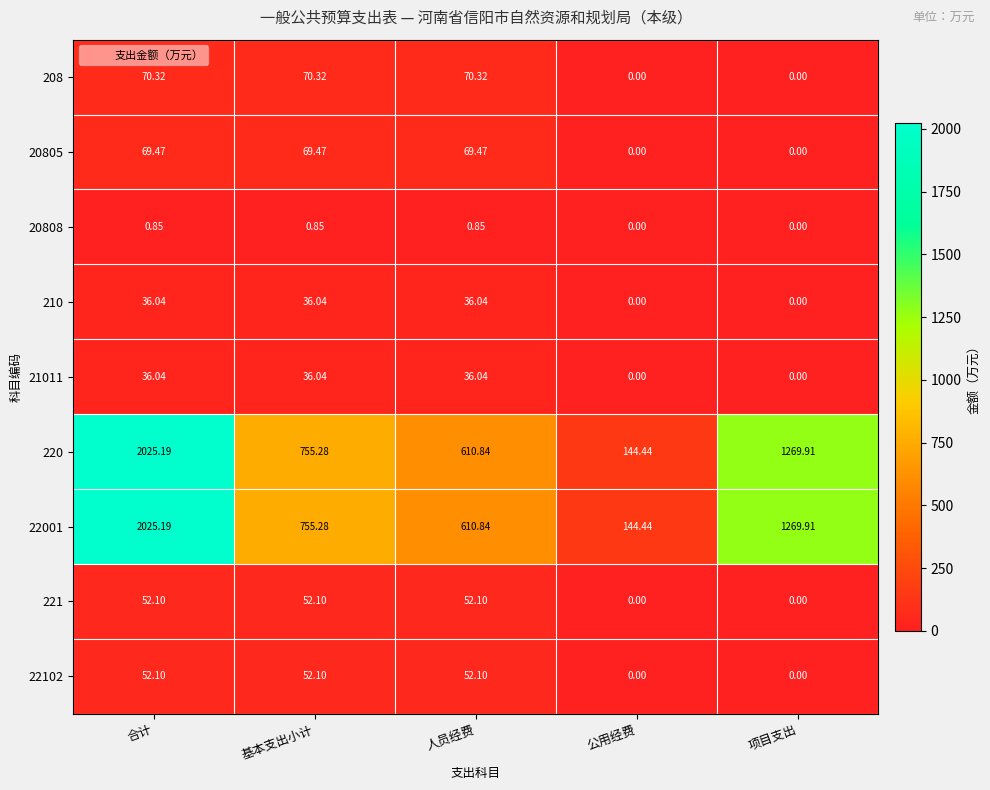

What is the difference between the highest and lowest values at 项目支出?

1269.9